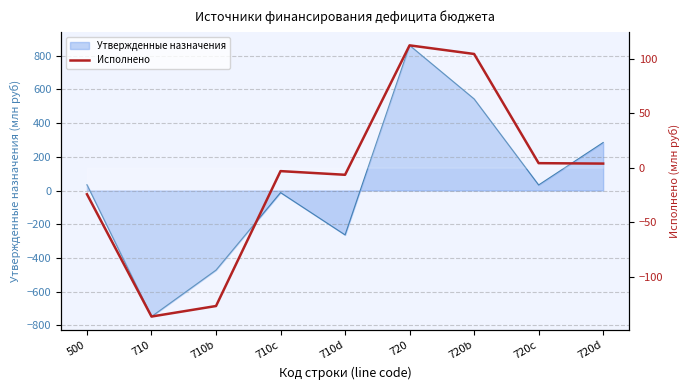

Reading left to right, list all the values displayed in this chart.

-24.4	-136.7	-127.0	-3.2	-6.5	112.3	104.4	4.1	3.8